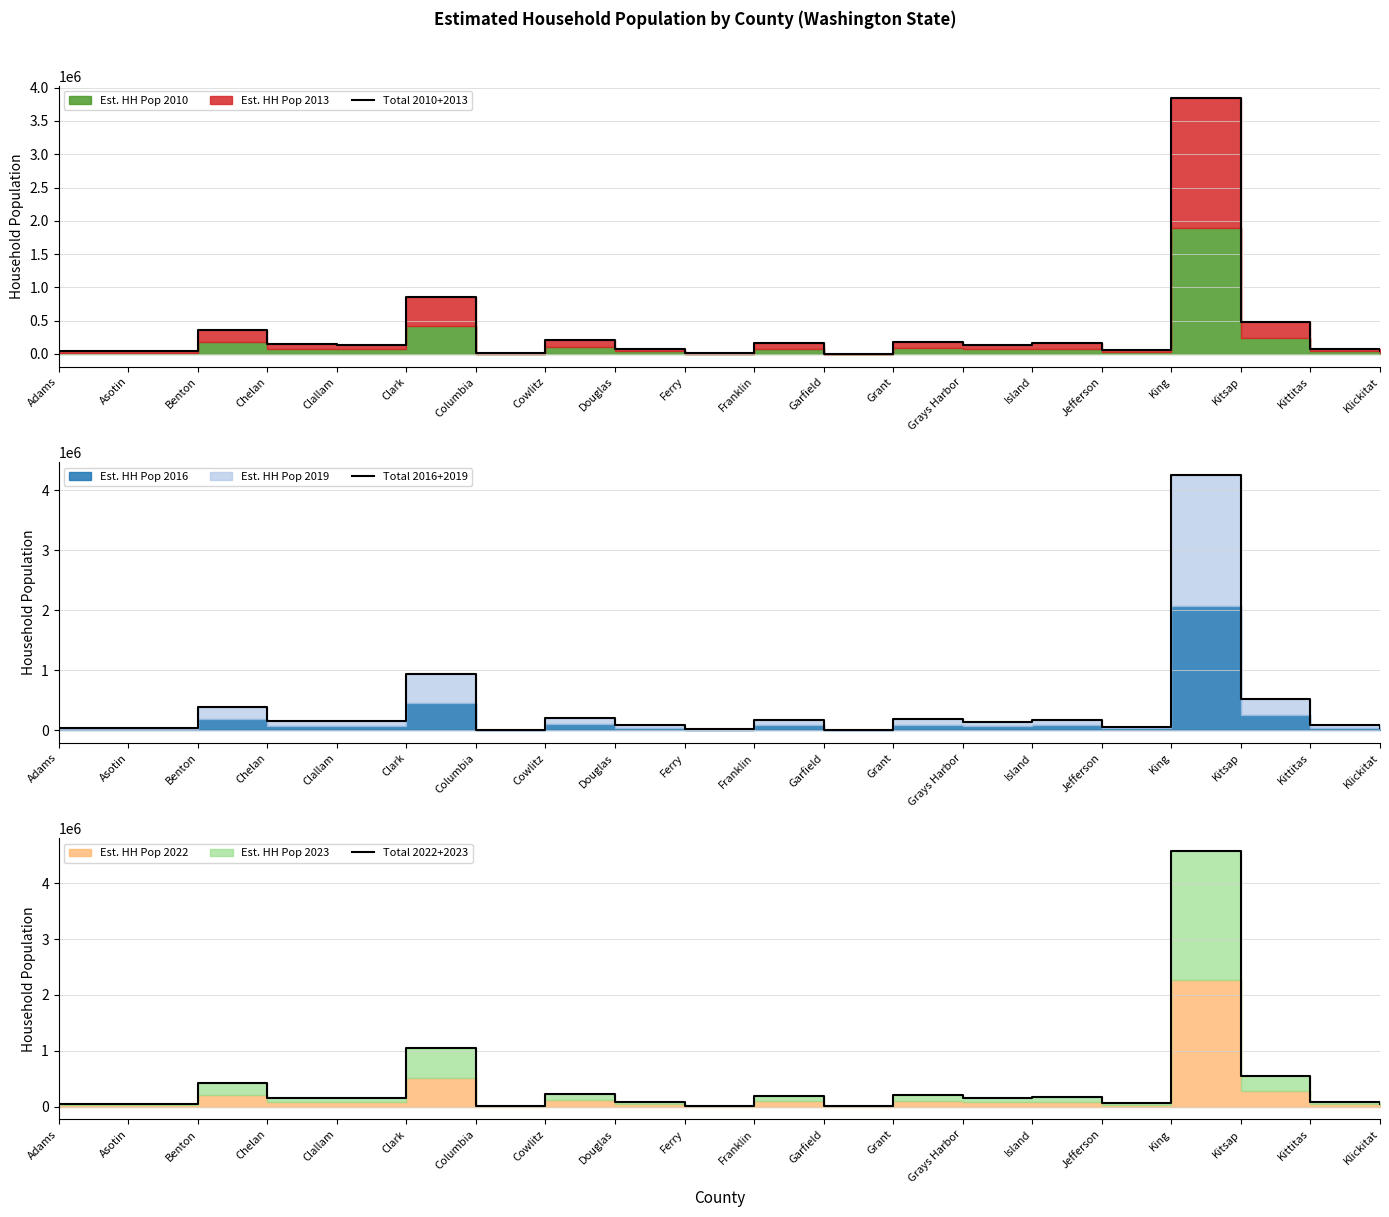

At which category does Total 2016+2019 reach its first local valley?

Clallam